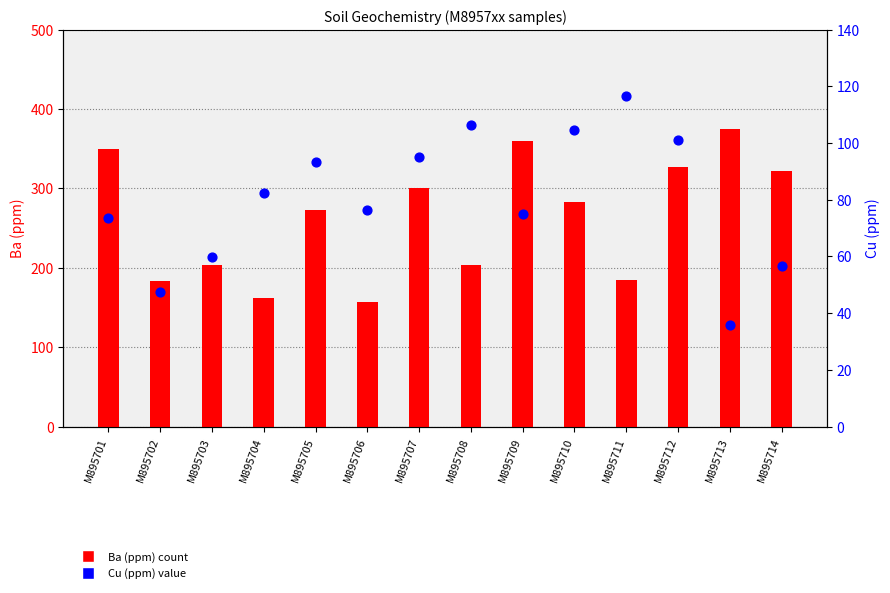

Which series reaches the minimum Y coordinate?

Cu (ppm)